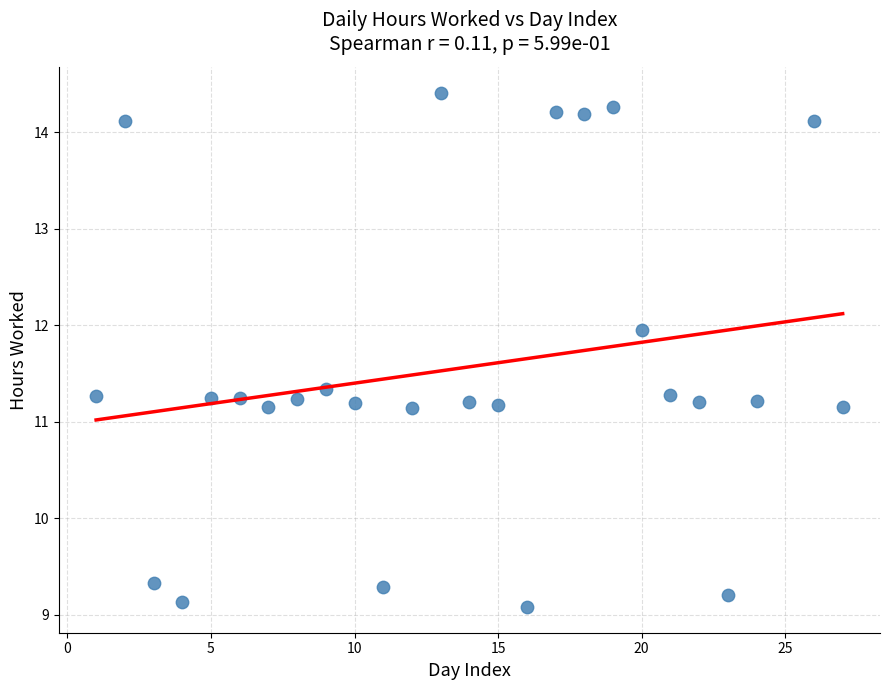

What is the range of X values (max minus min)?

26.0